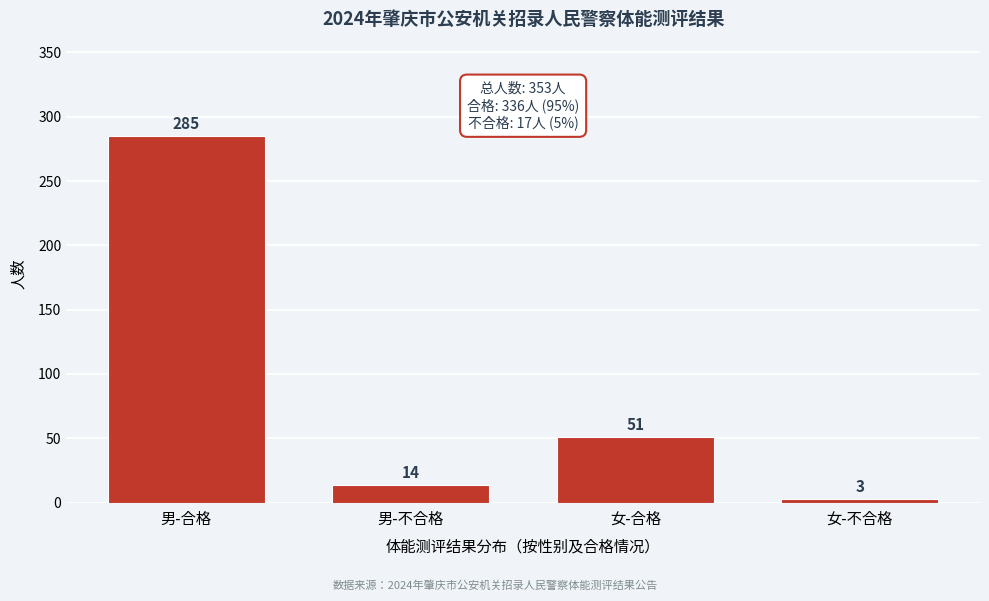

Reading left to right, list all the values displayed in this chart.

男-合格=285	男-不合格=14	女-合格=51	女-不合格=3